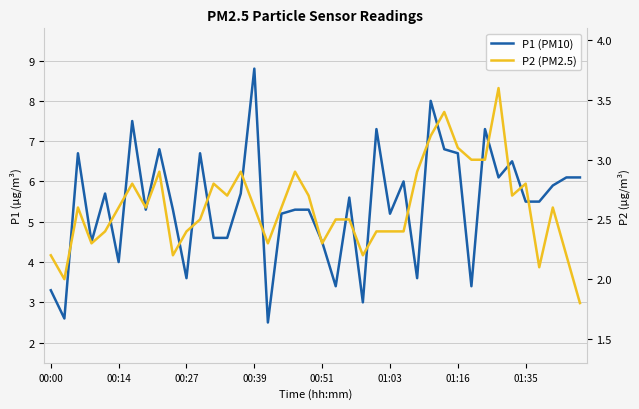

How many categories are shown in the chart?

40